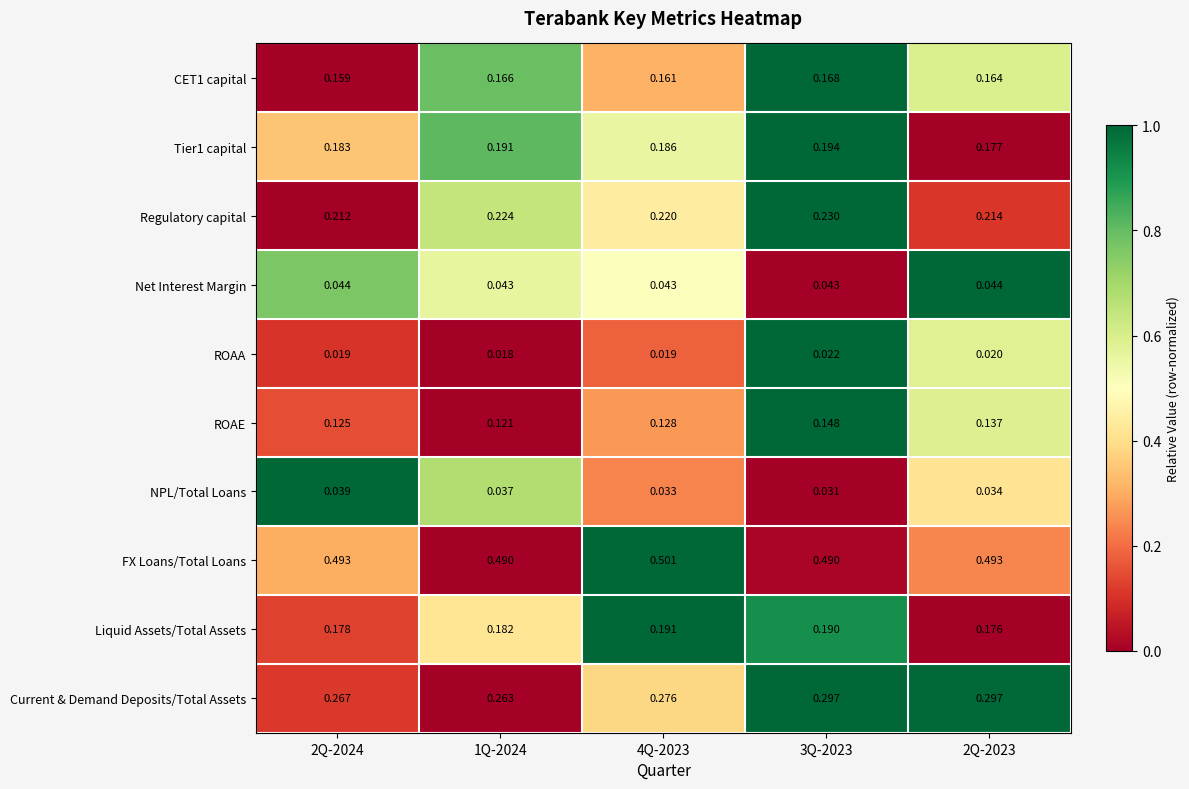

Which series has the largest total across all categories?

FX Loans/Total Loans